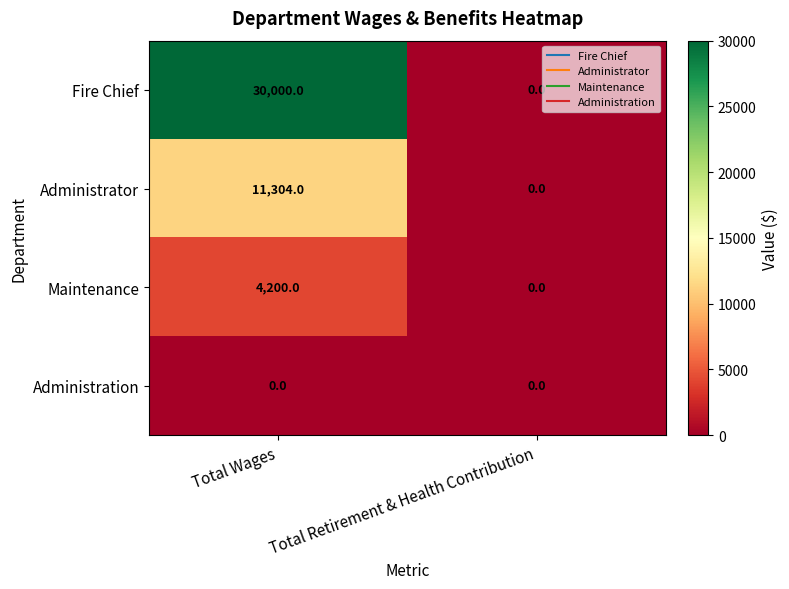

Rank the series at Total Wages from highest to lowest value.

Fire Chief, Administrator, Maintenance, Administration